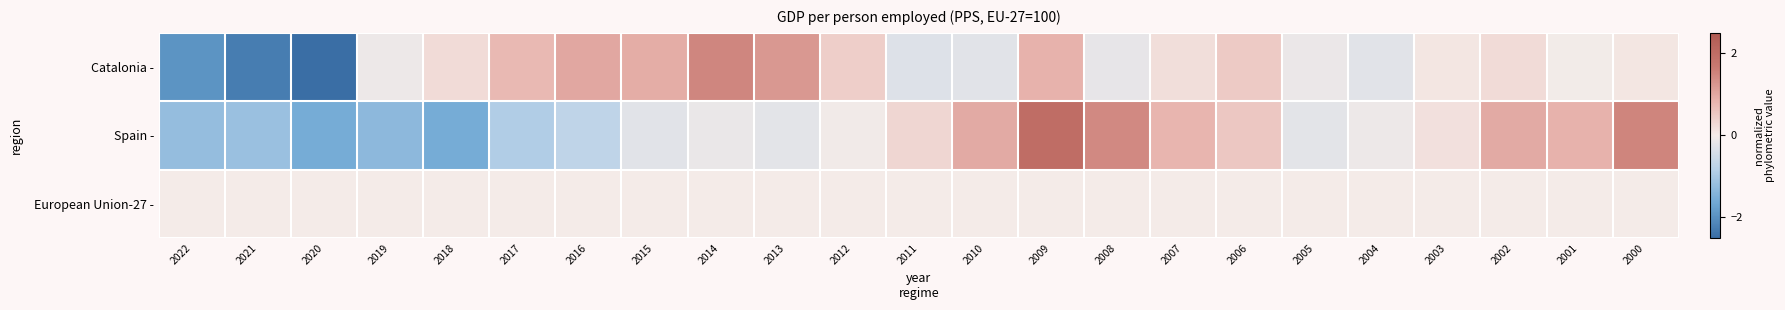

What is the spread (max minus min) of values at 2005?

0.2